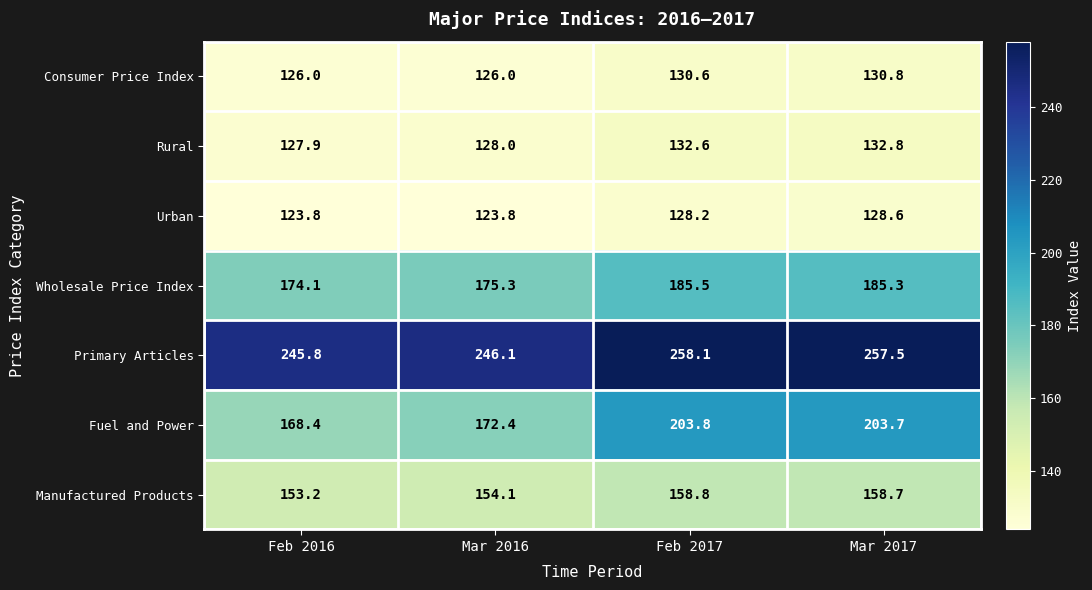

Rank the series by their maximum value, from lowest to highest.

Urban, Consumer Price Index, Rural, Manufactured Products, Wholesale Price Index, Fuel and Power, Primary Articles